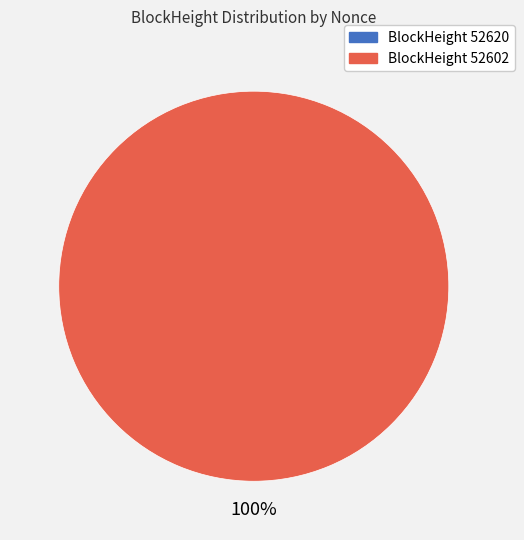

Combined, do 52620 and 52602 account for over 50%?

Yes